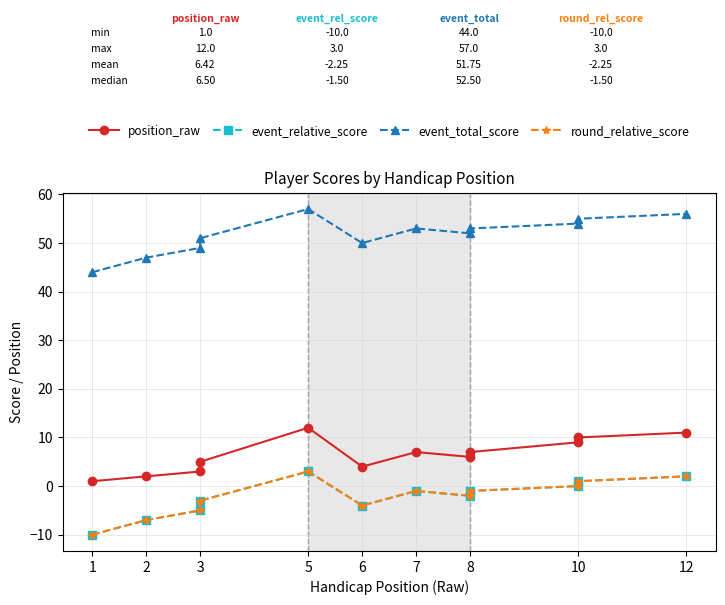

True or false: event_total_score and position_raw cross at least once.

False